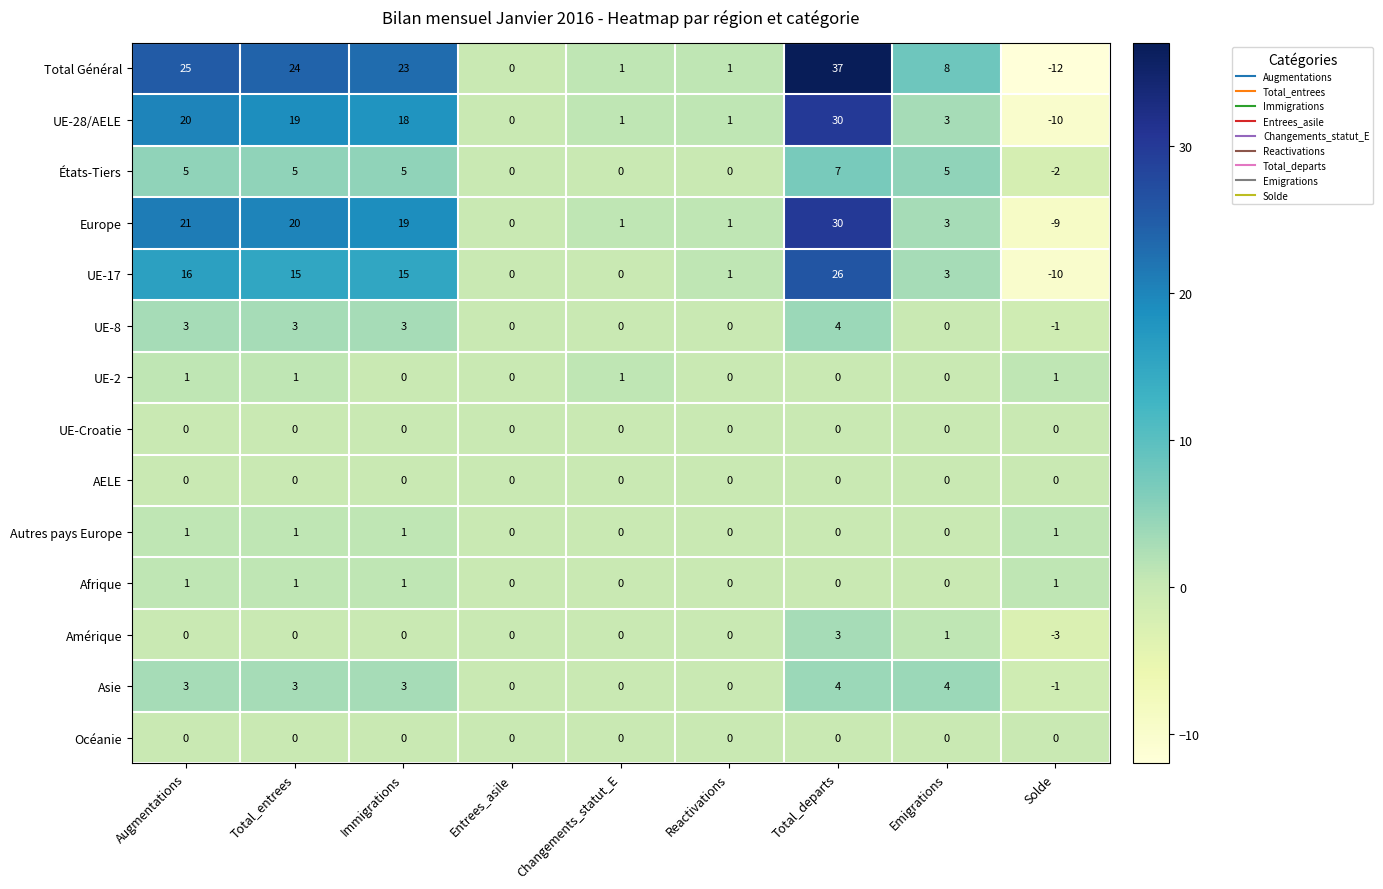

How many categories are shown in the chart?

9